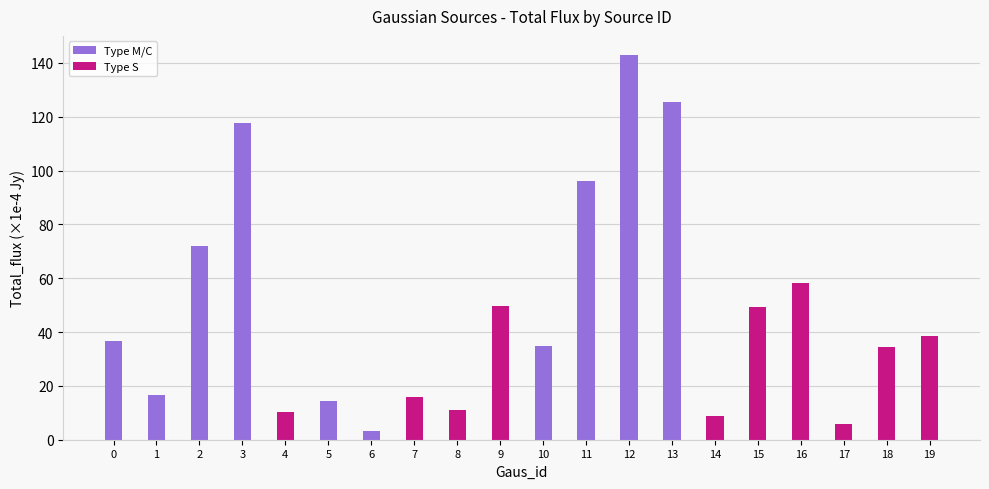

Count the number of categories in the chart.

20